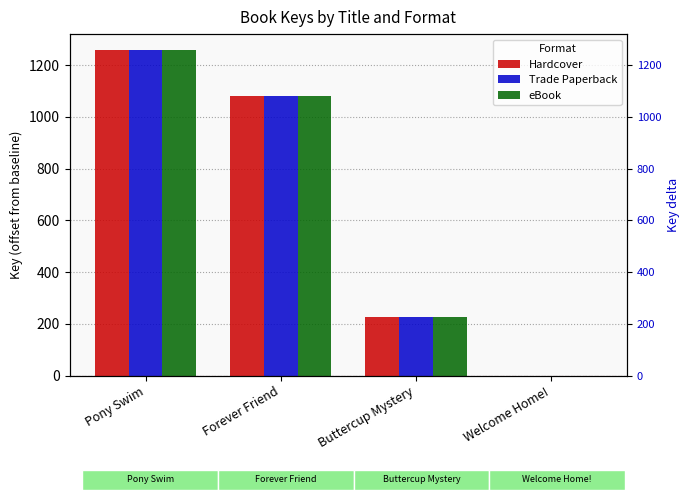

How many bars are there in each group?

3